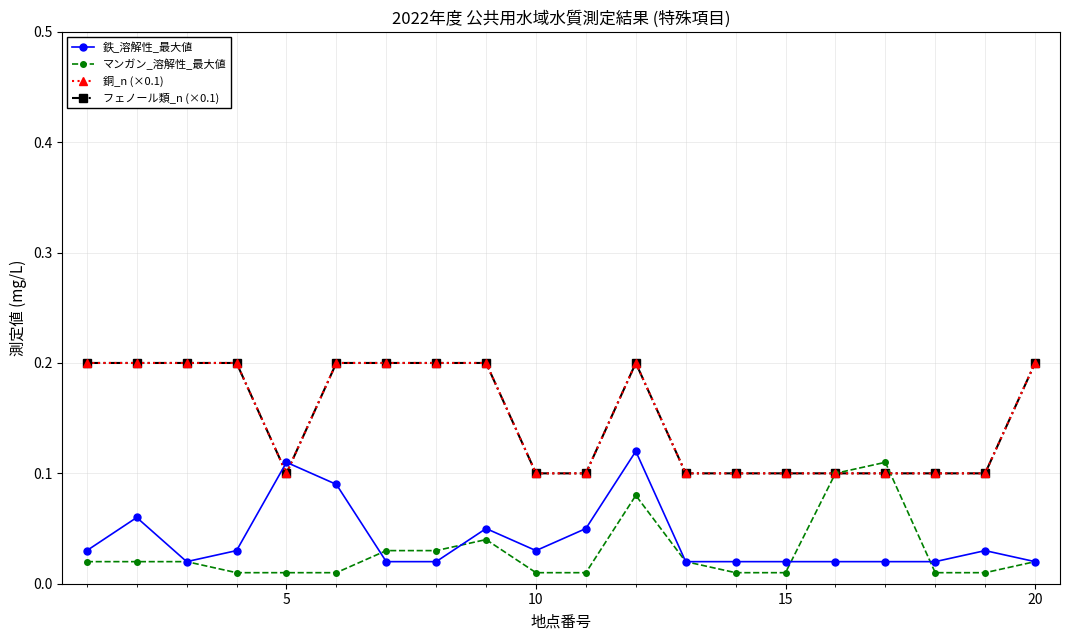

In 銅_n (×0.1), how many points are lower than both neighbors (excluding endpoints)?

1